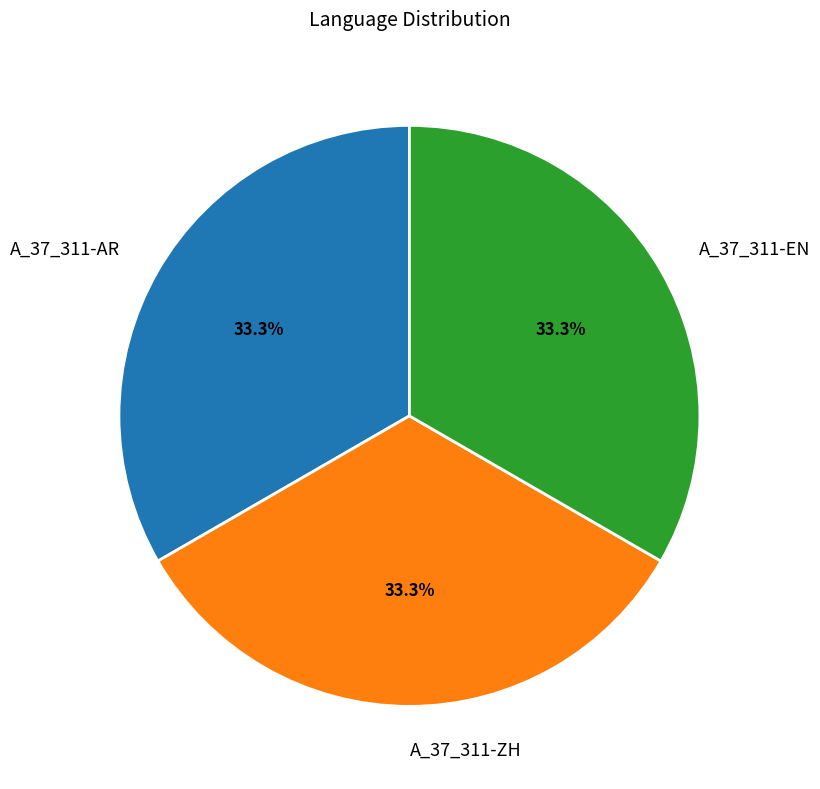

What is the ratio of the value at A_37_311-ZH to the value at A_37_311-EN?

1.0